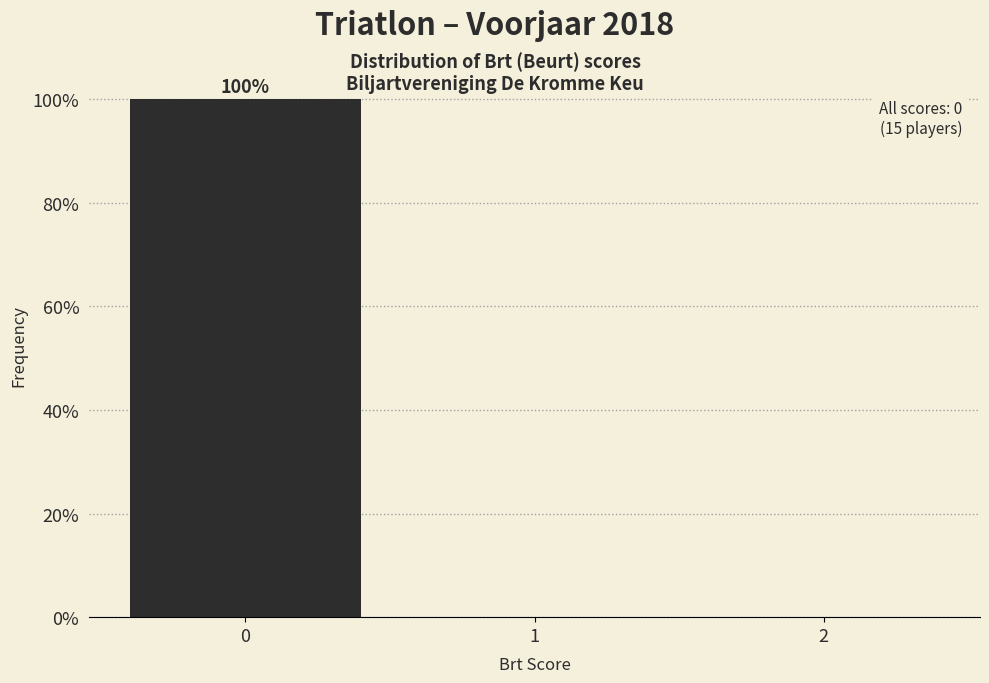

Over which range of the x-axis is the bar tallest?

-0.5 to 0.5